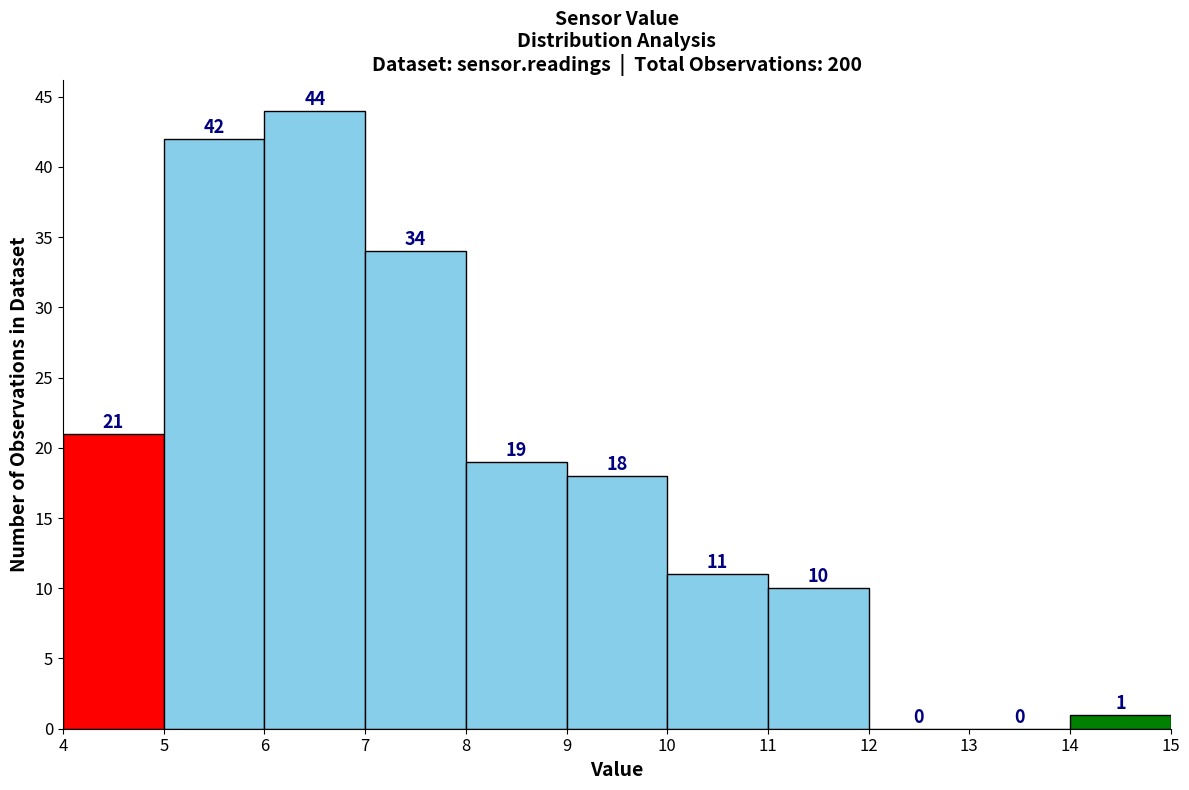

Reading left to right, transcribe this chart: for each bar, give the range it covers on the x-axis and its height.

4 to 5: 21
5 to 6: 42
6 to 7: 44
7 to 8: 34
8 to 9: 19
9 to 10: 18
10 to 11: 11
11 to 12: 10
12 to 13: 0
13 to 14: 0
14 to 15: 1